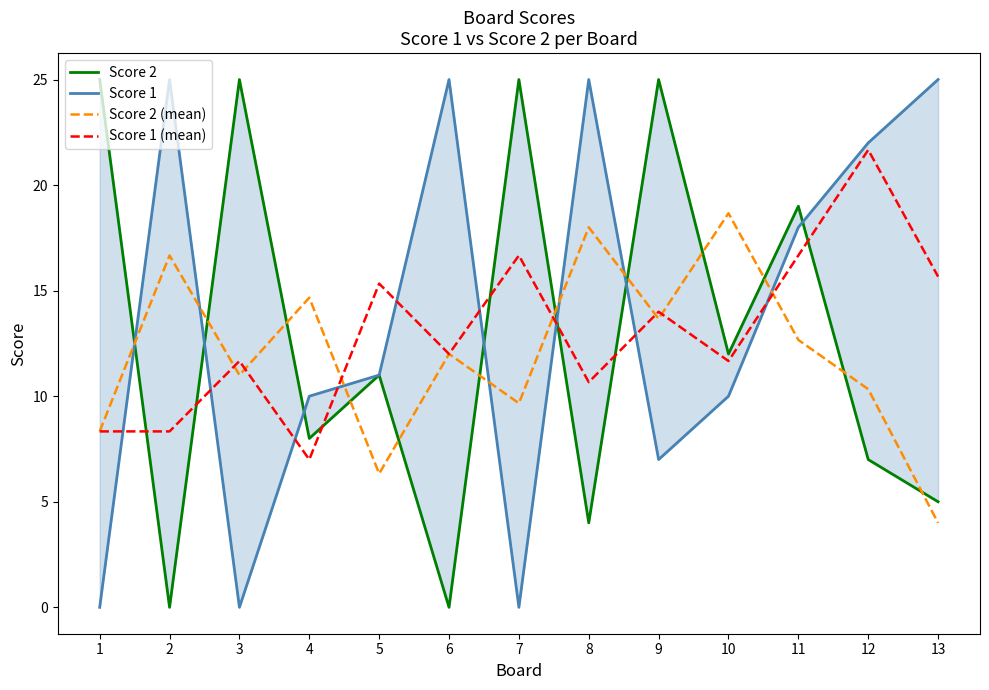

At which category is the sum across all series the highest?

11